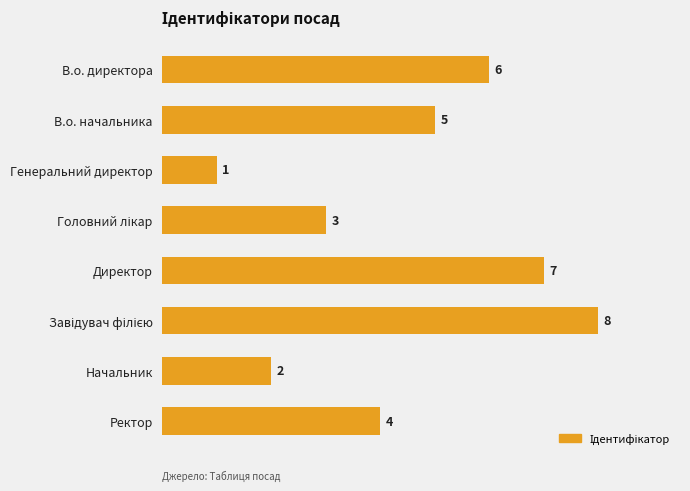

Count the number of categories in the chart.

8